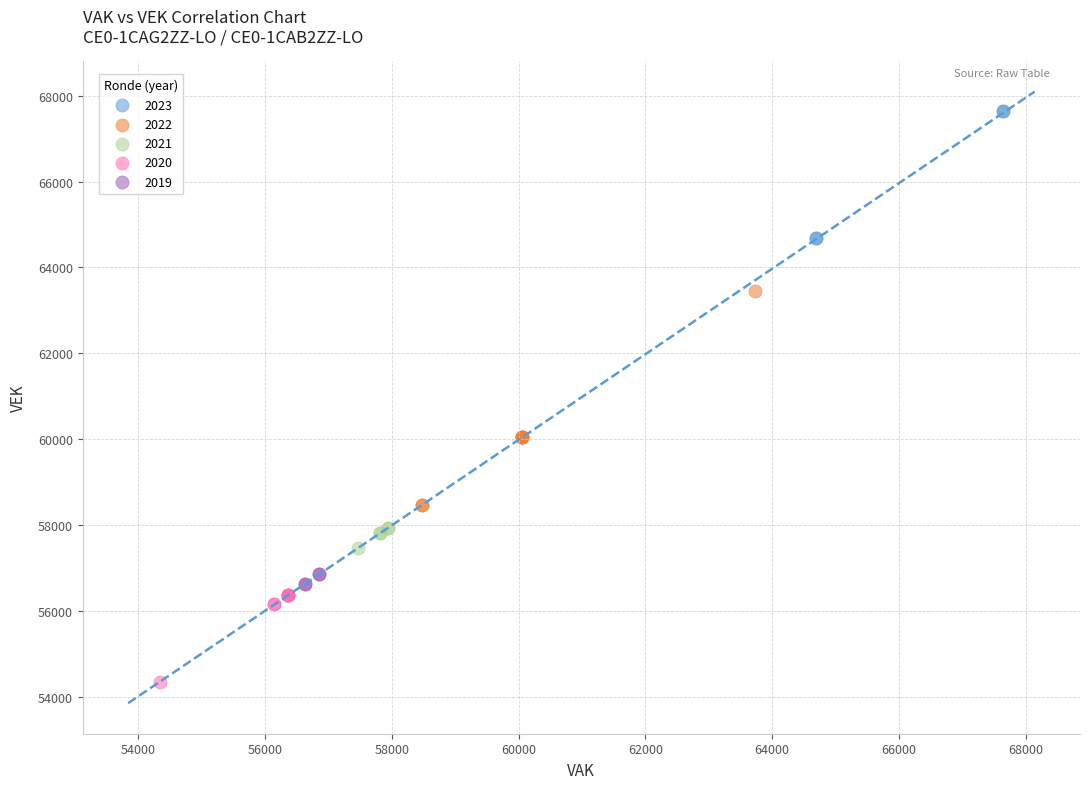

What are all the series names shown in the legend?

2023, 2022, 2021, 2020, 2019